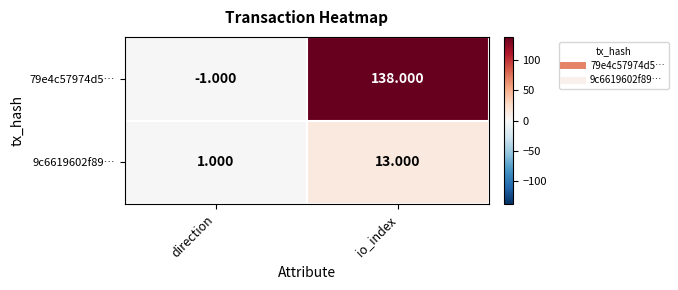

How many series are shown in this chart?

2